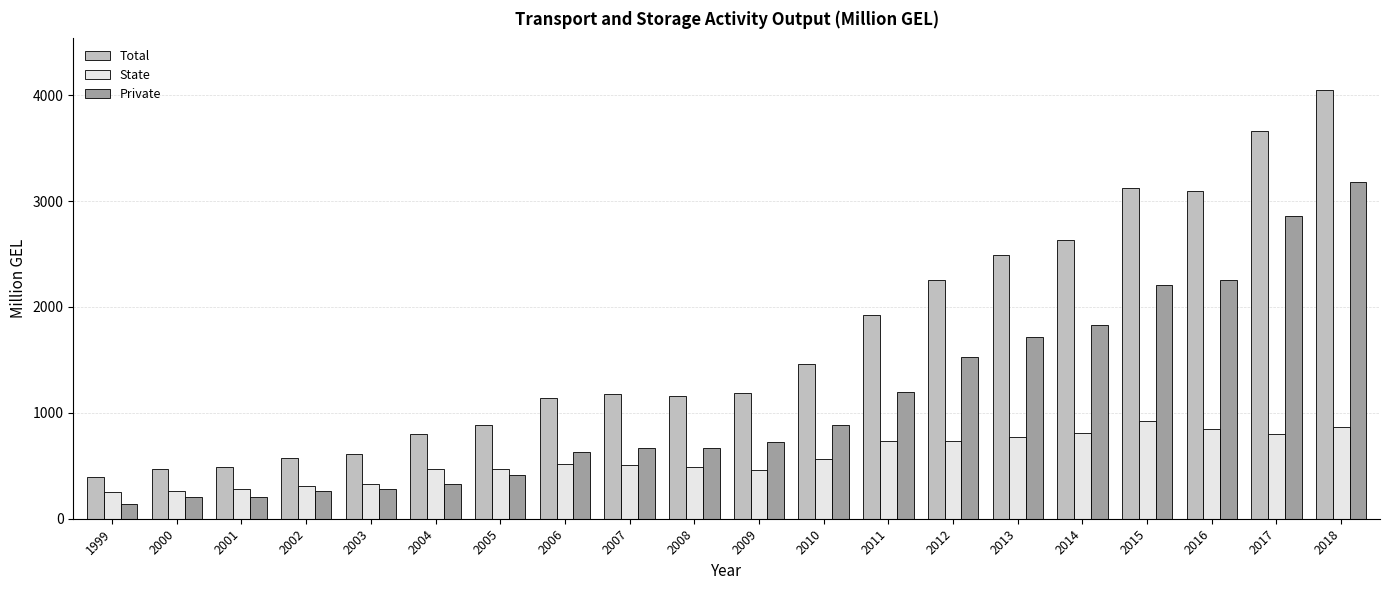

At 2015, list the series in order from smallest to largest.

State, Private, Total